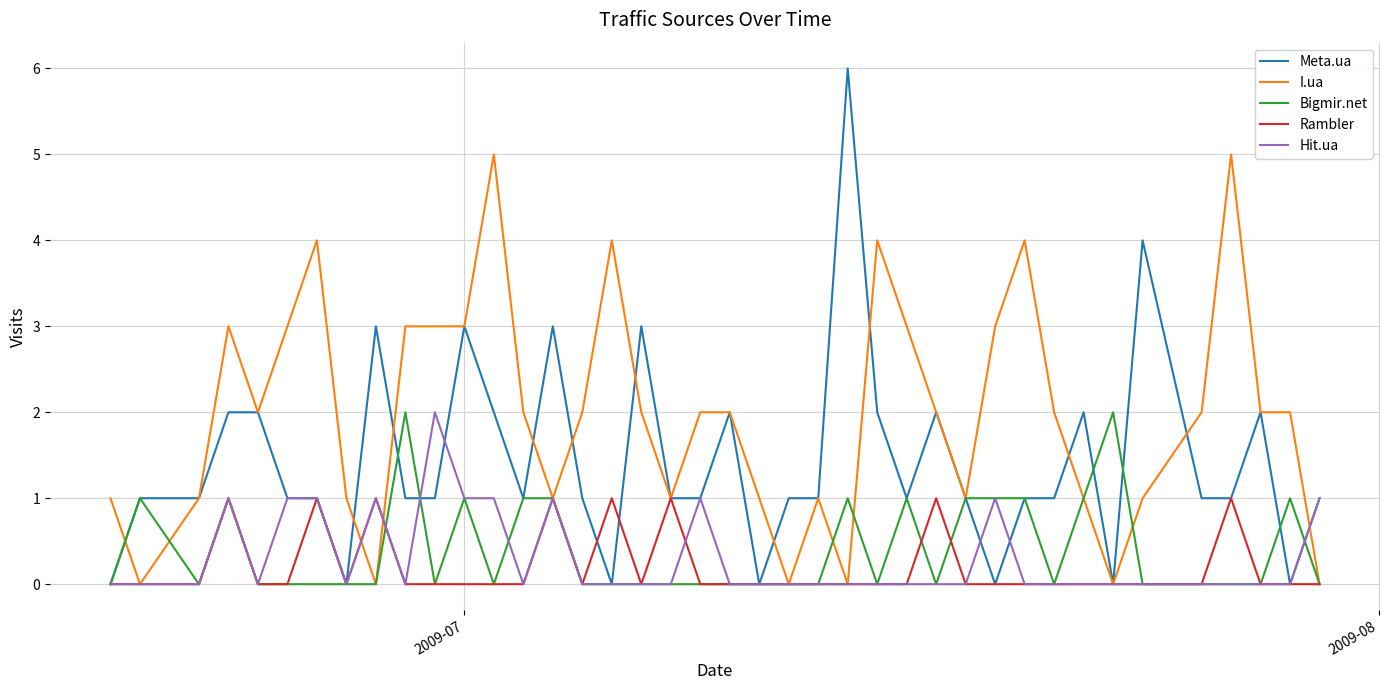

What are all the series names shown in the legend?

Meta.ua, I.ua, Bigmir.net, Rambler, Hit.ua